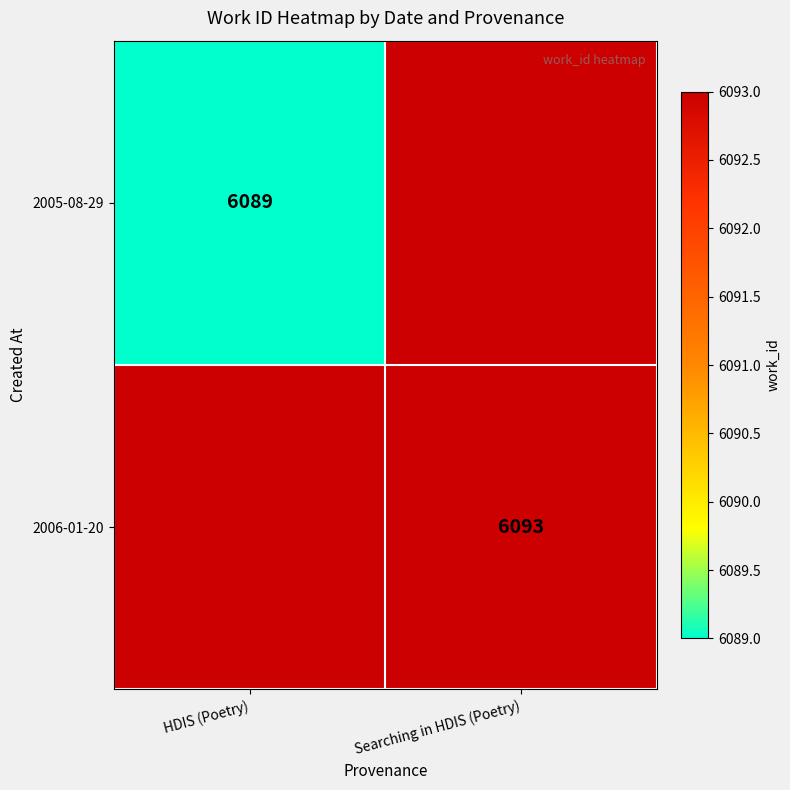

The value of 2005-08-29 at HDIS (Poetry) is 6089. True or false?

True